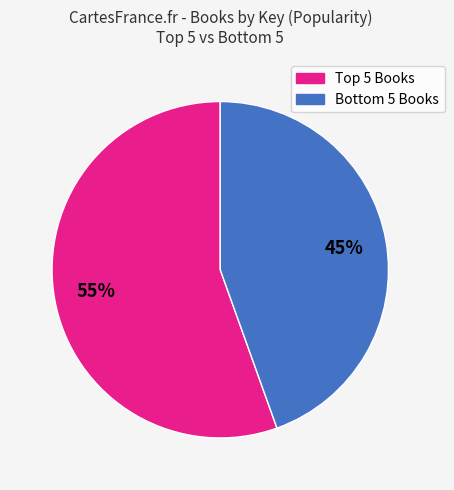

To the nearest percent, what is the average slice percentage?

50%